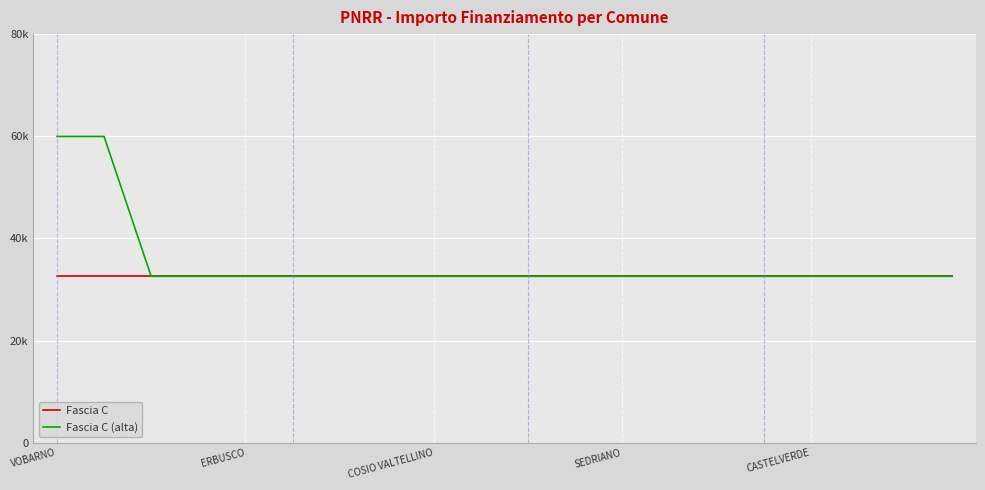

Which category has the lowest value across all series?

VOBARNO